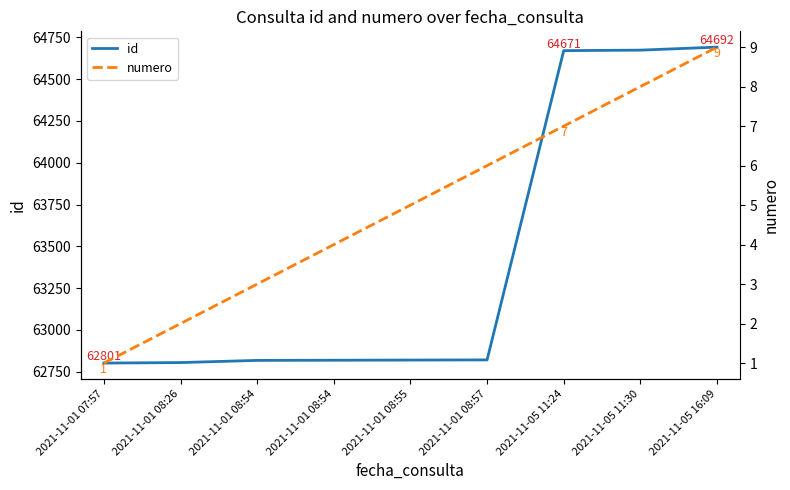

The value of numero at 2021-11-01 08:57 is 6. True or false?

True